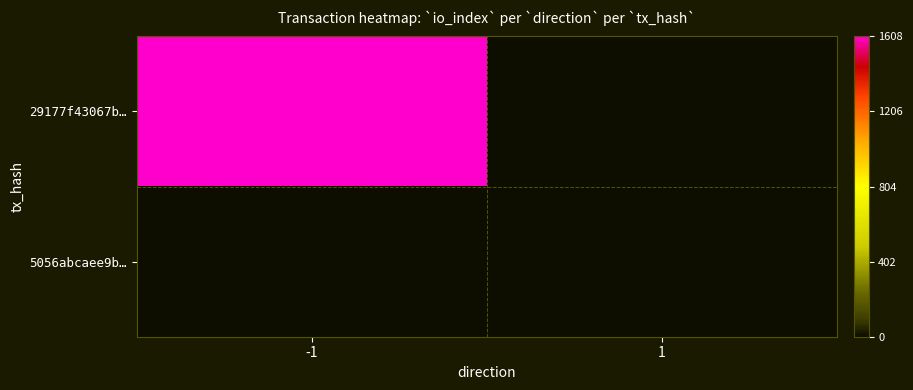

Reading left to right, transcribe all the data shown in this chart.

29177f43067b…: -1=1608	1=0
5056abcaee9b…: -1=0	1=4